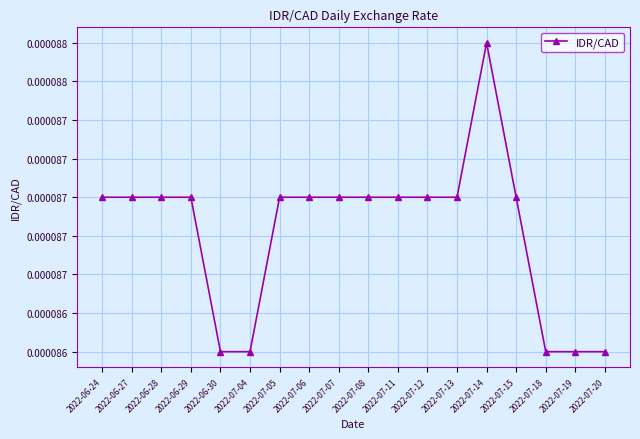

Is this an area chart (filled region under the line)?

No